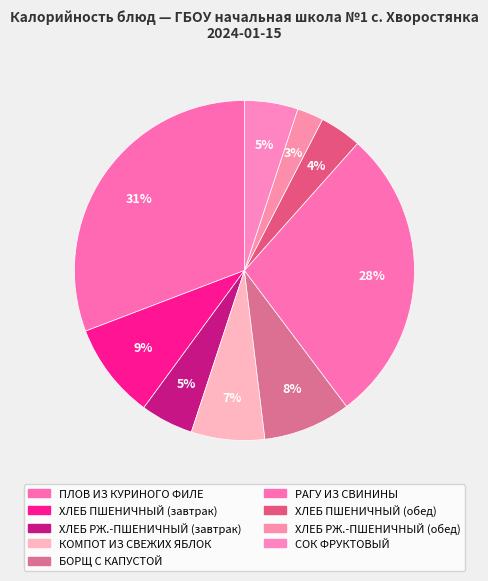

To the nearest percent, what is the average slice percentage?

11%